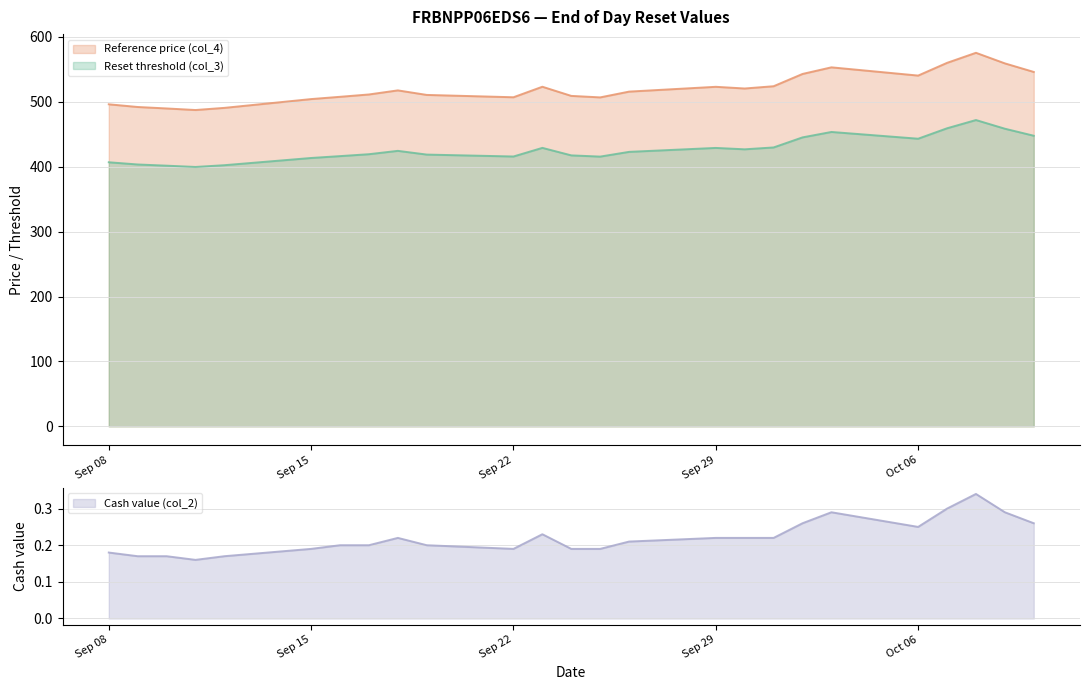

What position from the left is 2025-09-16?

7